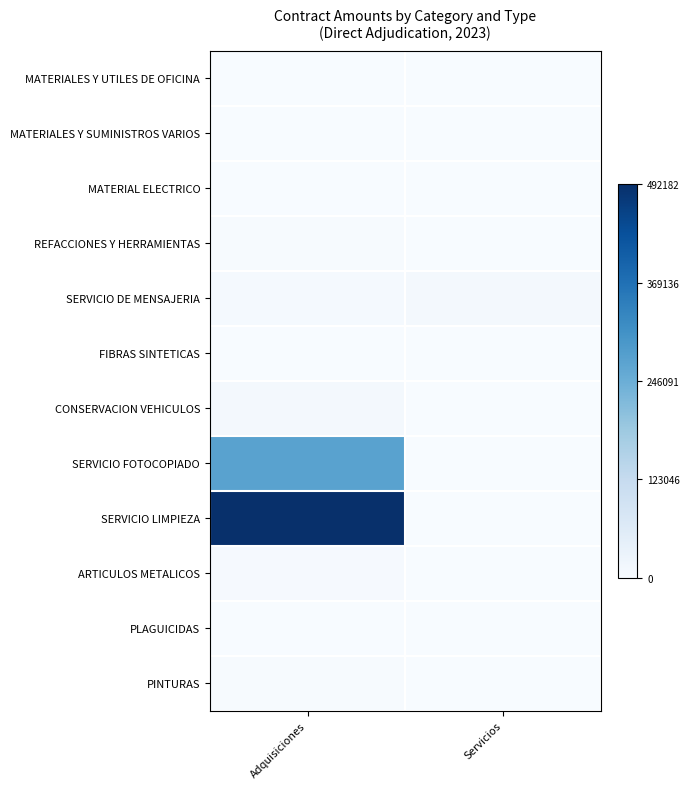

Between Servicios and Adquisiciones, which is larger?

Adquisiciones